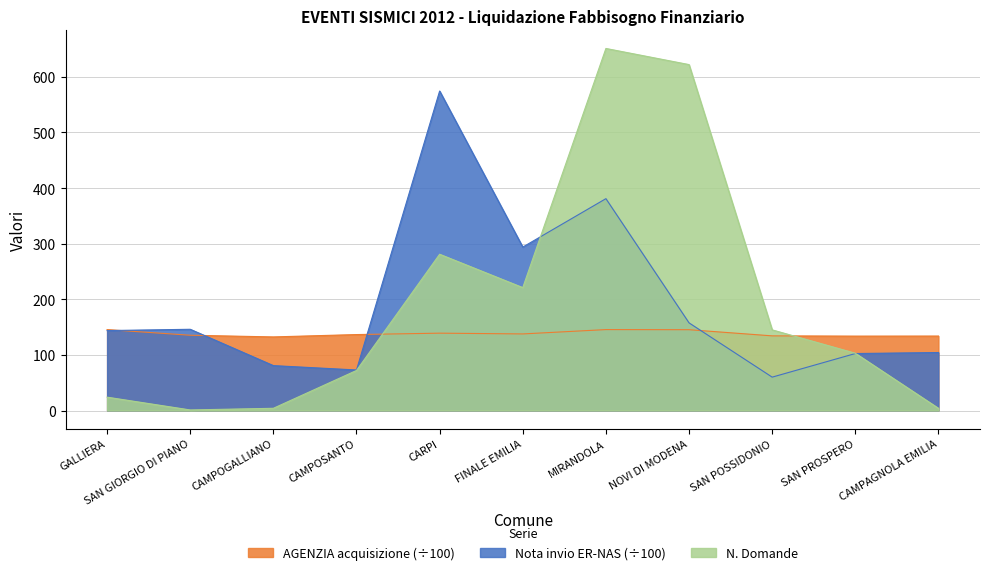

Which series has the largest total across all categories?

N. Domande